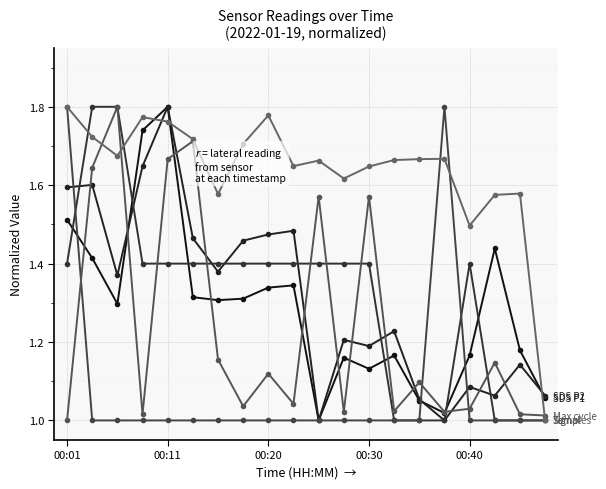

Is it true that SDS P2 equals 1.5 at 00:20?

True